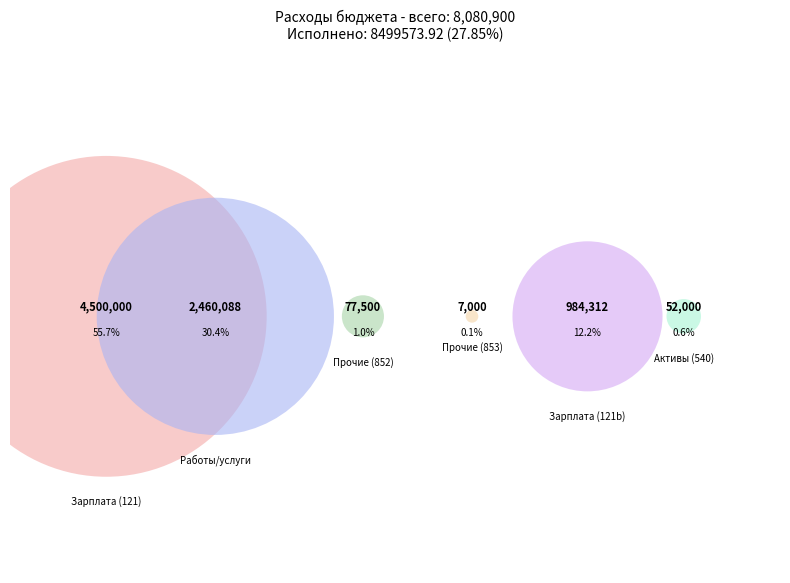

Combined, what portion of the pie is ОБЩЕГОСУДАРСТВЕННЫЕ ВОПРОСЫ (540) and ОБЩЕГОСУДАРСТВЕННЫЕ ВОПРОСЫ (121)?

56.3%